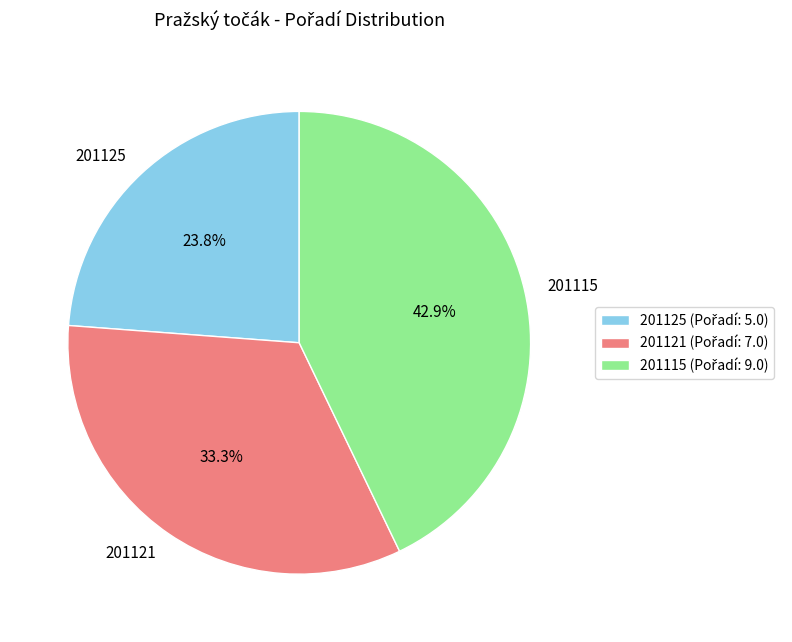

What is the ratio of the value at 201121 to the value at 201115?

0.8